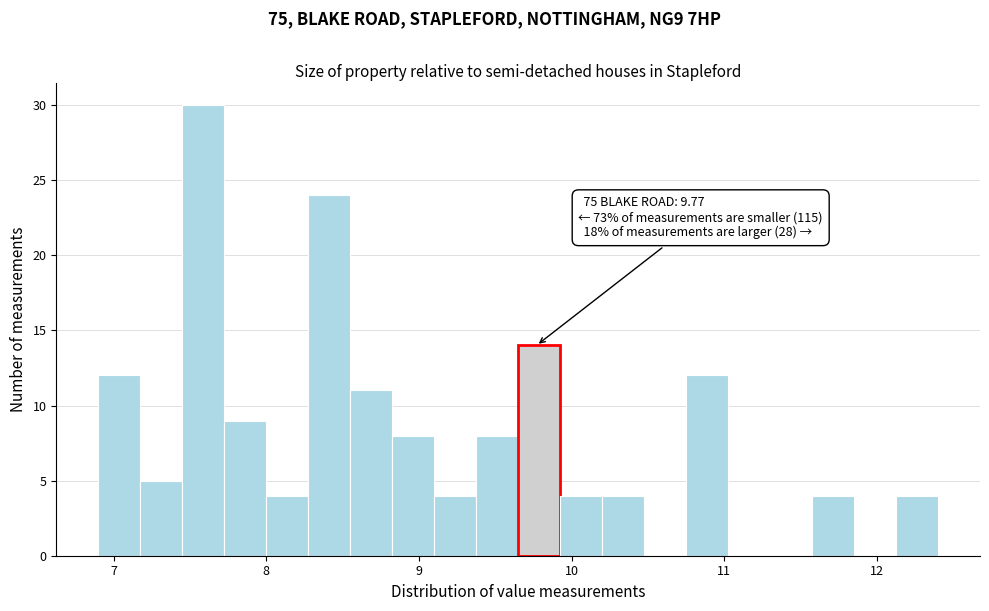

Read against the x-axis, roughly where is the centre of the tallest bar?

7.6